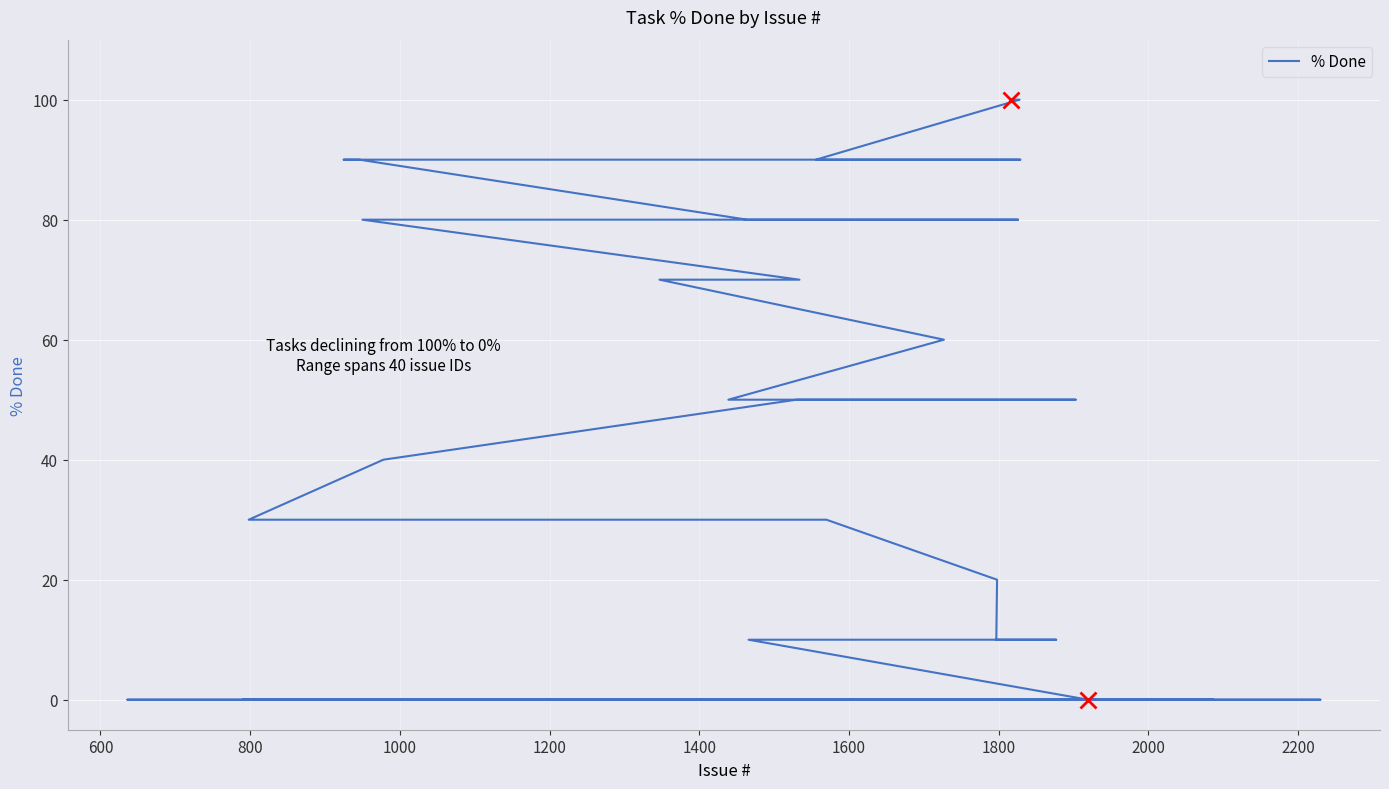

True or false: the data shows 82 at 16.

False